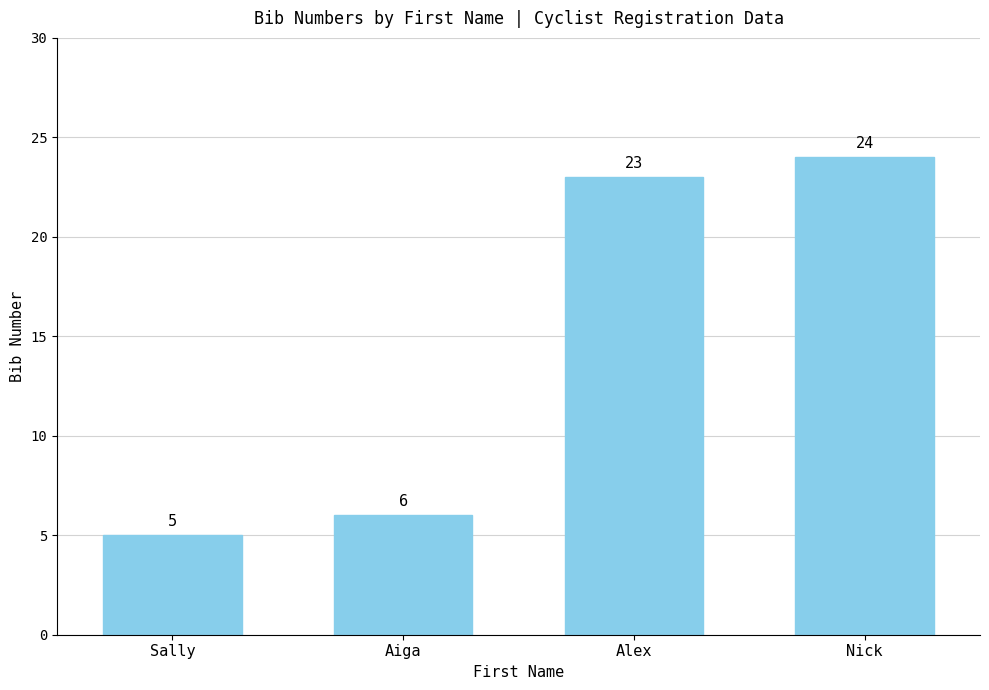

Reading right to left, list all the values displayed in this chart.

24	23	6	5